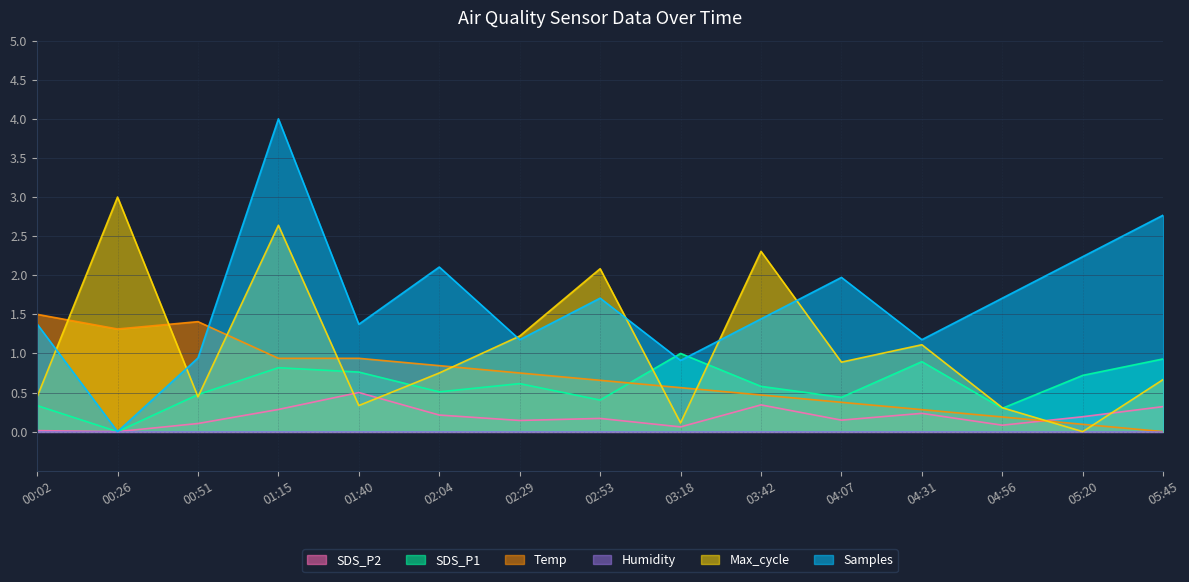

True or false: SDS_P1 and Max_cycle cross at least once.

True